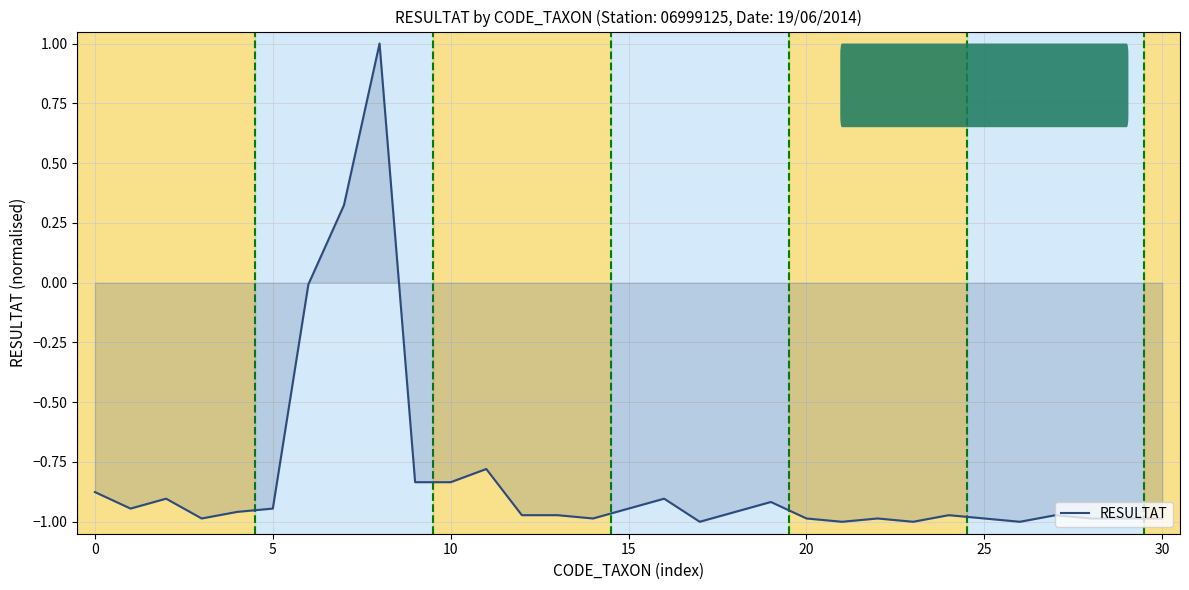

What is the maximum value shown in the chart?

1.0